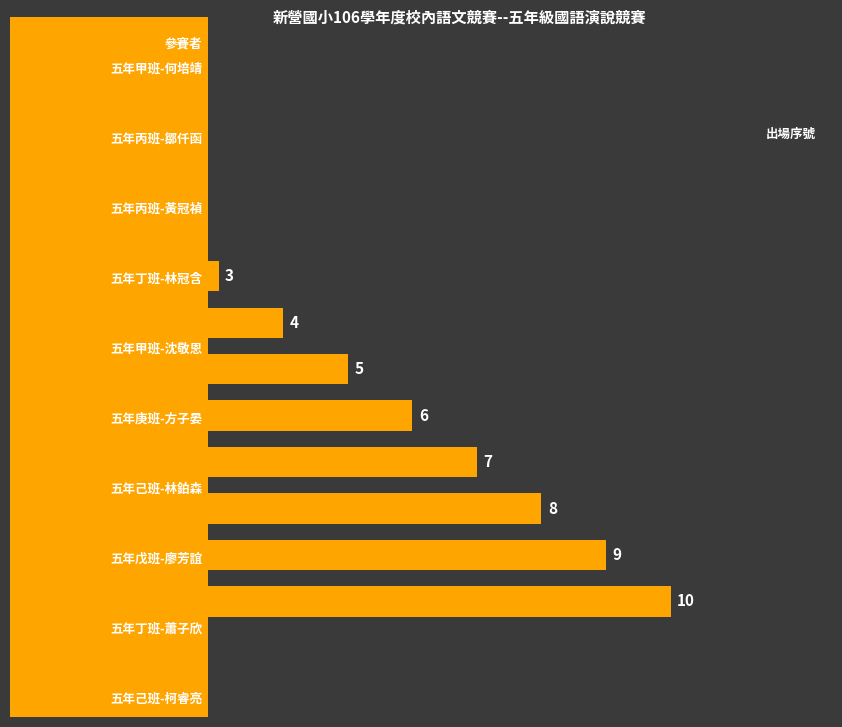

What is the maximum value shown in the chart?

10